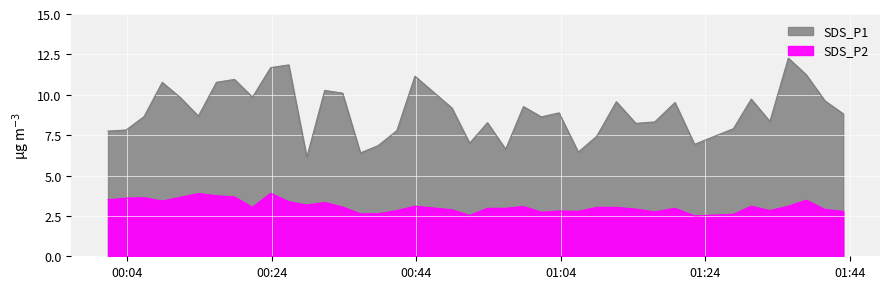

List the series in order of their peak value, highest first.

SDS_P1, SDS_P2